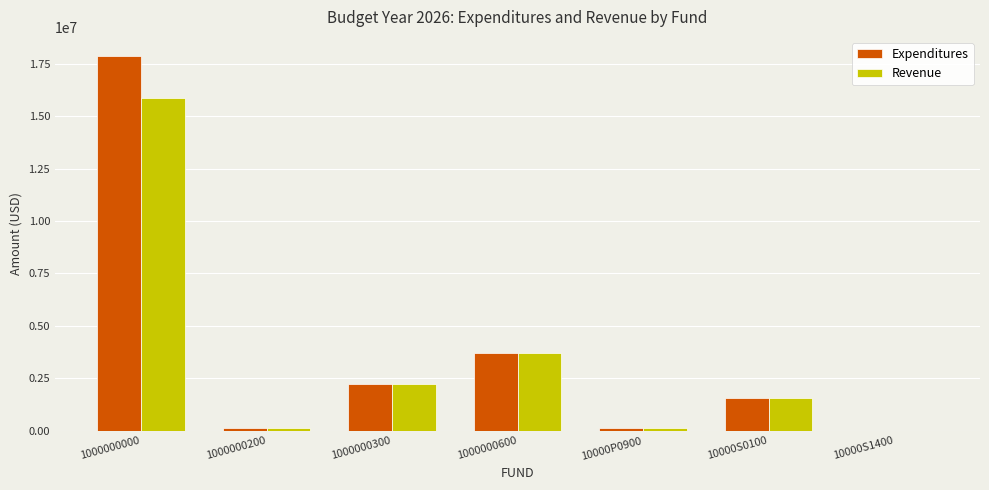

Which series has the largest range (max minus min)?

Expenditures